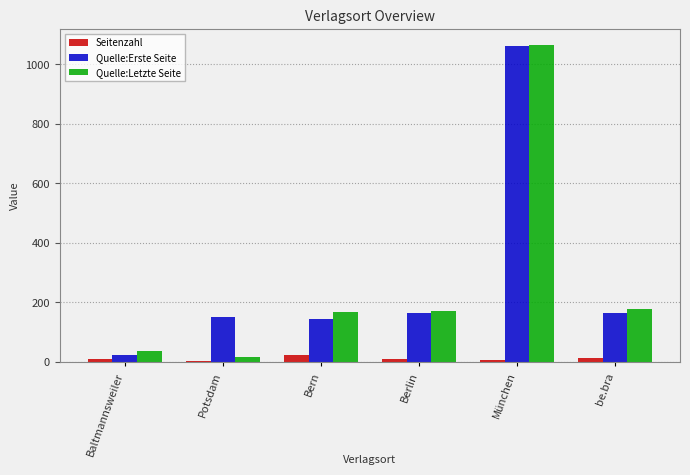

Between Berlin and München, which series saw the biggest shift?

Quelle:Erste Seite